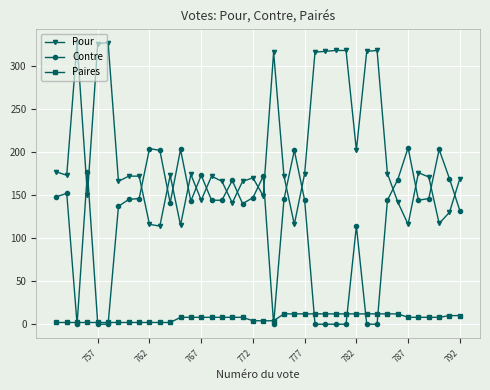

What is the difference between the highest and lowest values at 772?

166